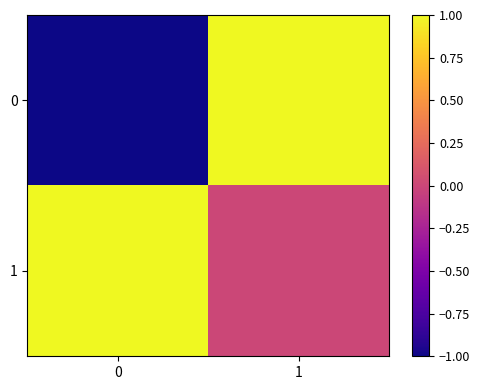

List the series in order of their peak value, lowest first.

0, 1